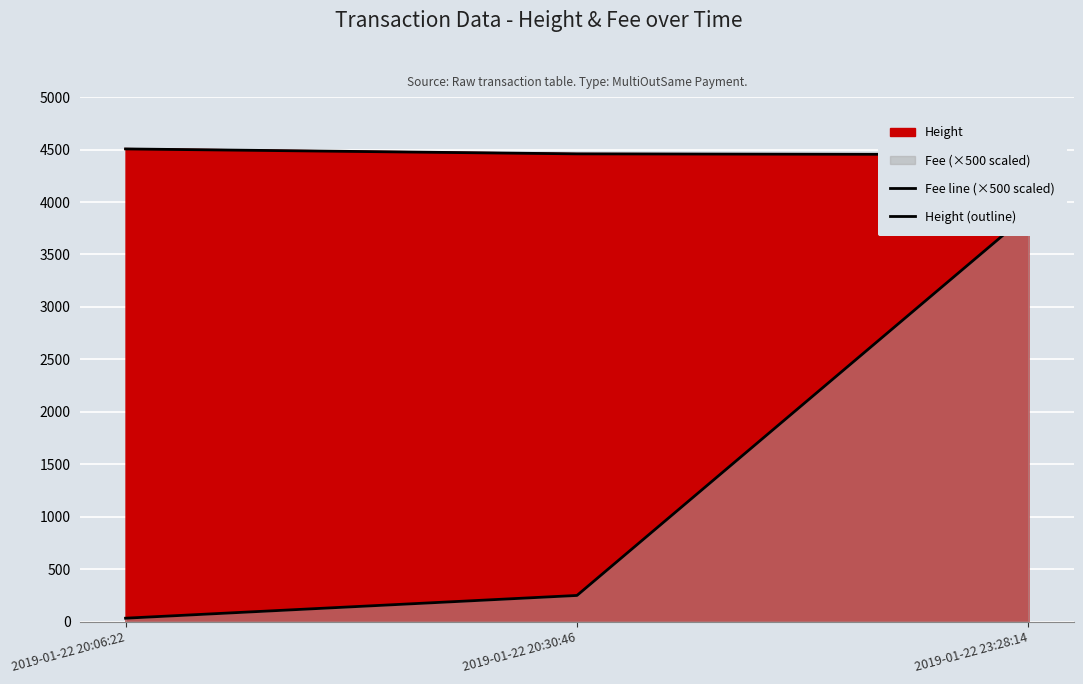

At 2019-01-22 20:06:22, list the series in order from smallest to largest.

Fee line (×500 scaled), Height (outline)